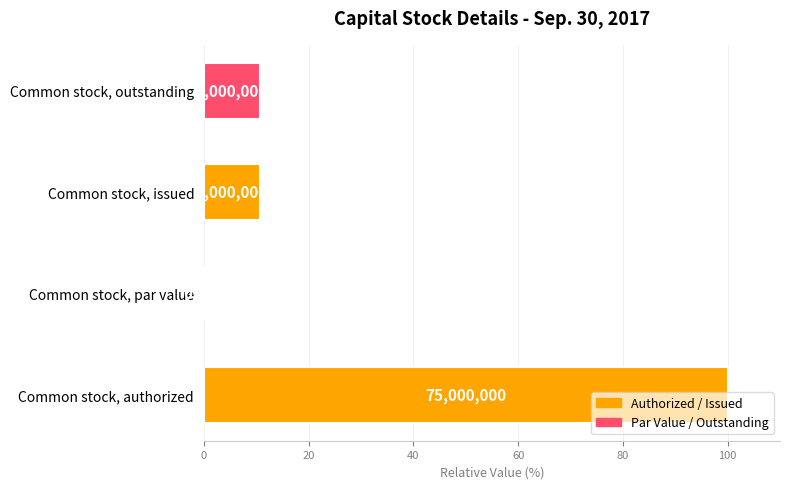

How many bars are there in total?

4